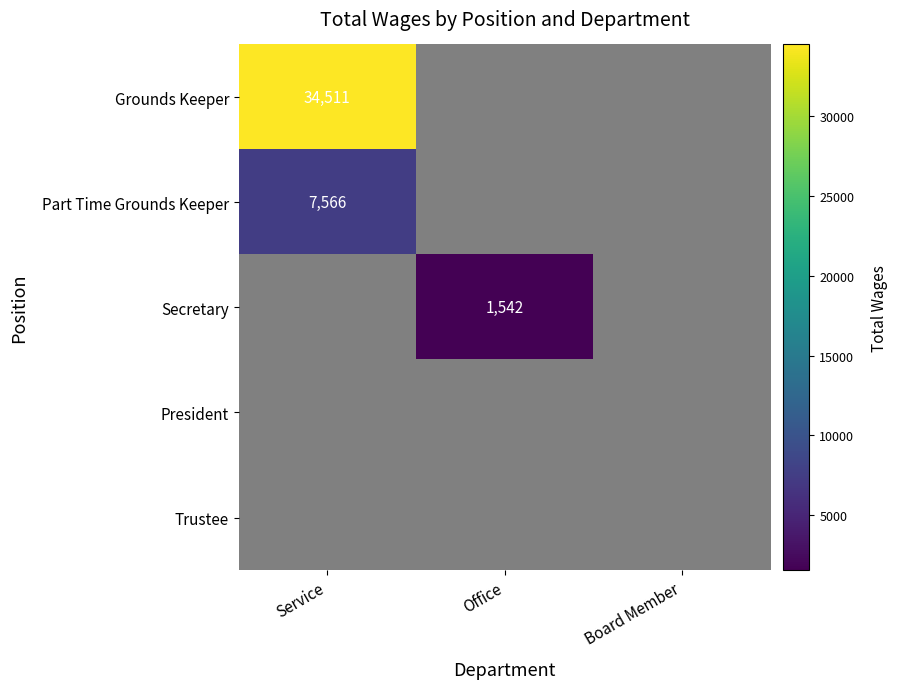

Is it true that Secretary equals 1542 at Office?

True